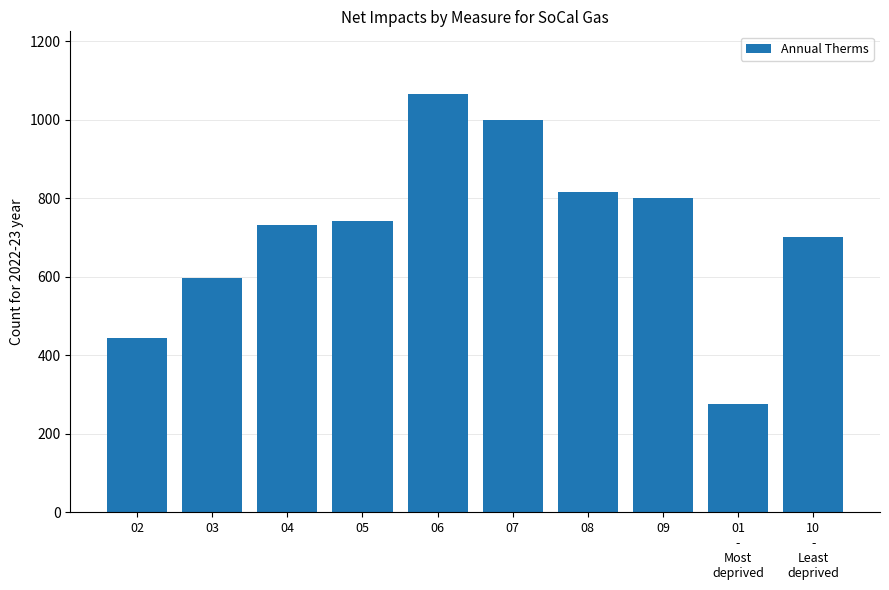

Rank the categories by value from highest to lowest.

06, 07, 08, 09, 05, 04, 10
-
Least
deprived, 03, 02, 01
-
Most
deprived